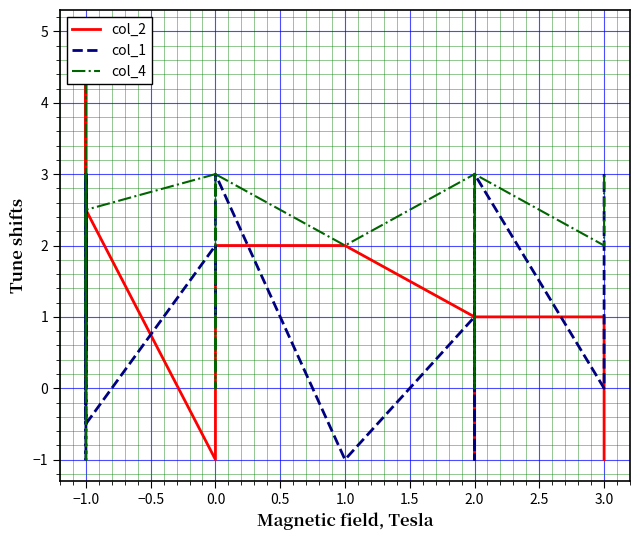

How many values in col_1 are above zero?

12